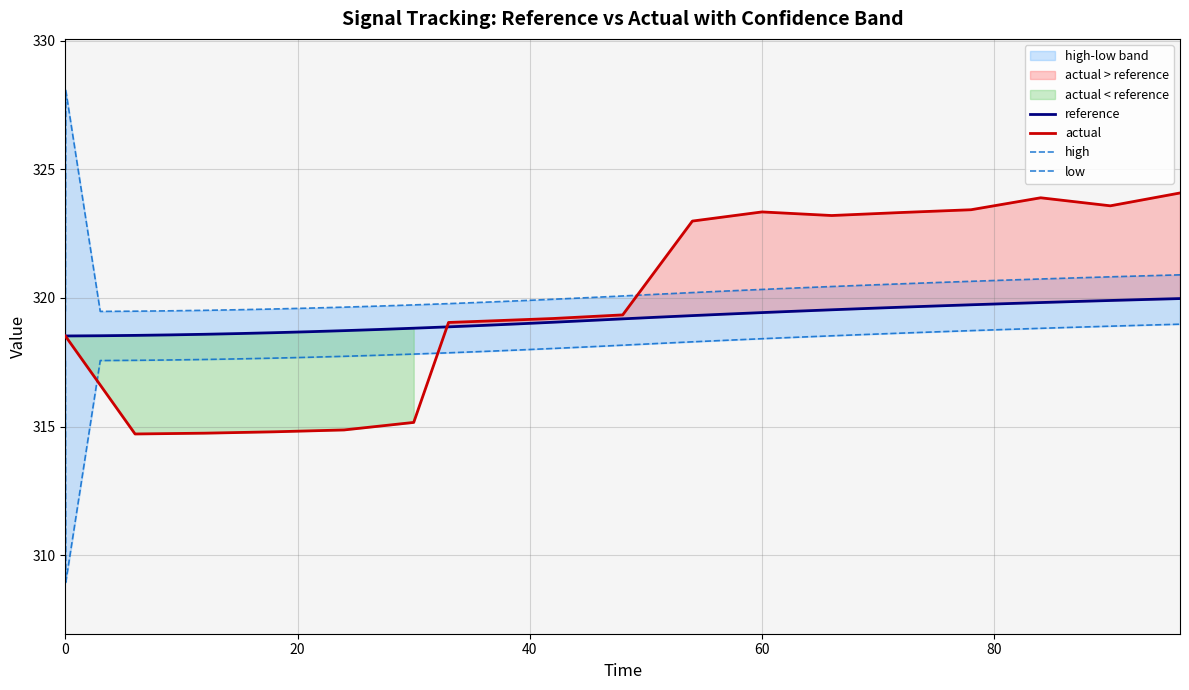

What is the highest value of the reference series?

320.0